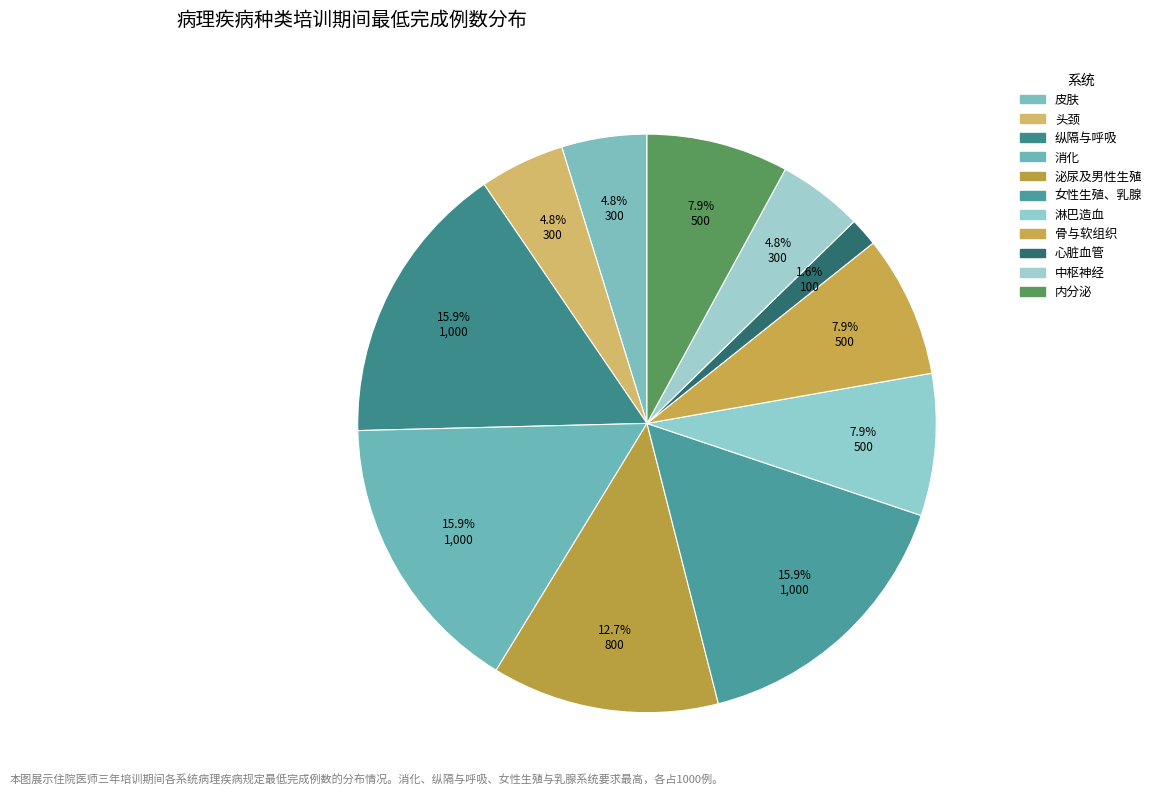

How many segments does this pie chart have?

11